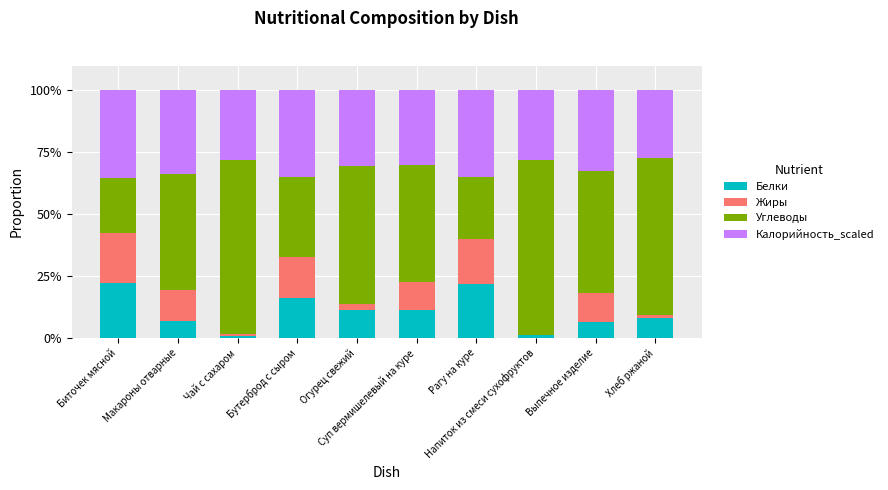

What is the sum of all Белки values?

106.1